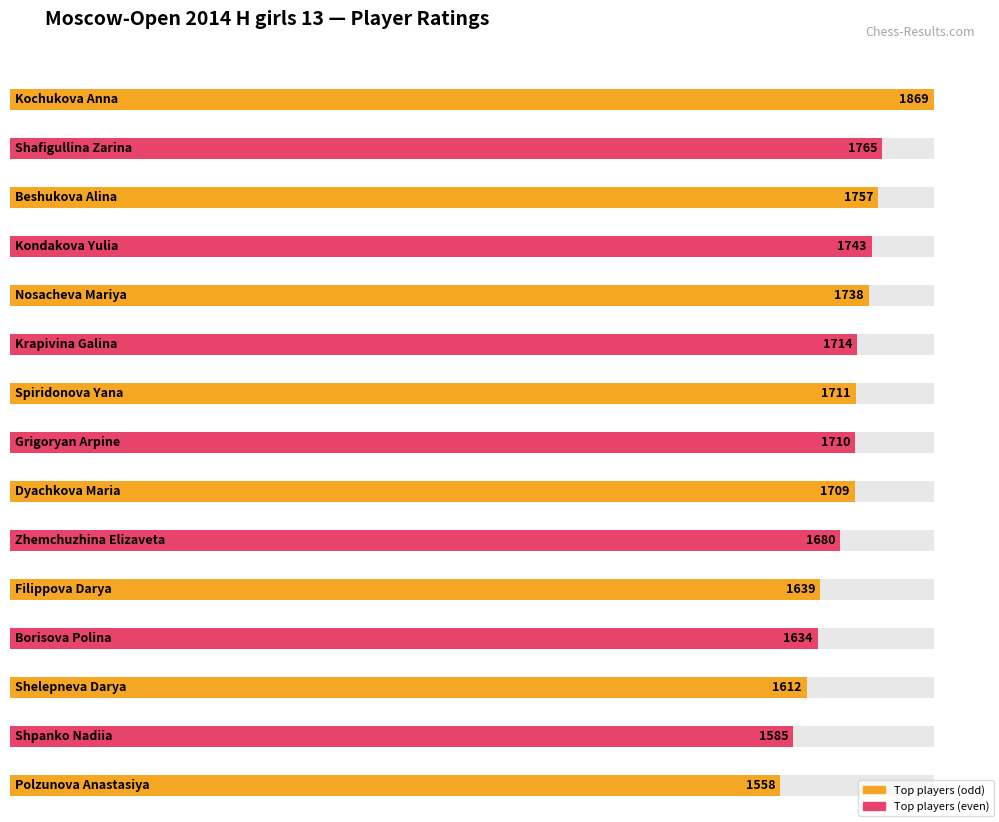

List the labels in order of value, largest first.

Kochukova Anna, Shafigullina Zarina, Beshukova Alina, Kondakova Yulia, Nosacheva Mariya, Krapivina Galina, Spiridonova Yana, Grigoryan Arpine, Dyachkova Maria, Zhemchuzhina Elizaveta, Filippova Darya, Borisova Polina, Shelepneva Darya, Shpanko Nadiia, Polzunova Anastasiya